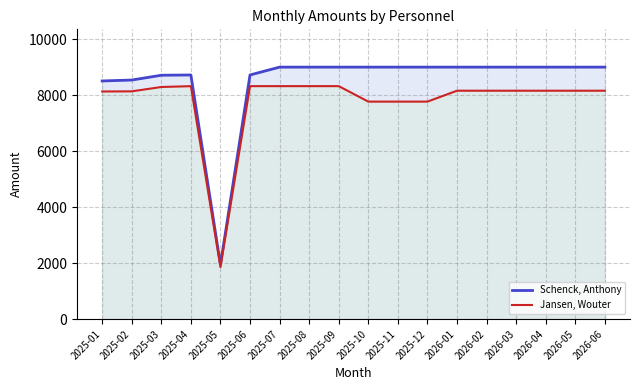

Rank the series by their maximum value, from lowest to highest.

Jansen, Wouter, Schenck, Anthony